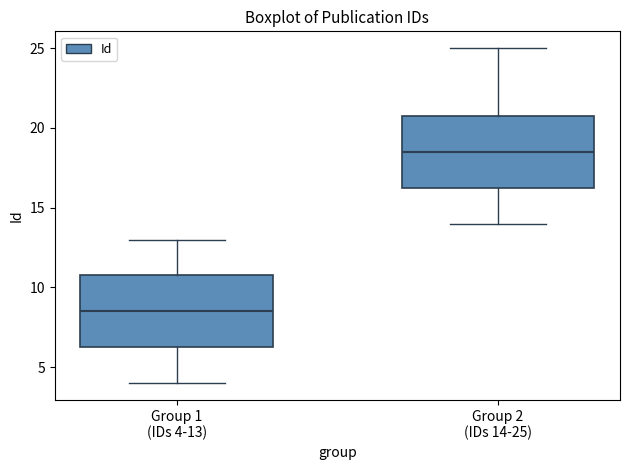

Reading left to right, read every box against the y-axis: the position of its median line, the range the box covers, and the ends of its whiskers. The values are not printed on the chart, so give them approximately, as read against the axis.

Group 1 (IDs 4-13): median 8.5, box 6.5 to 11.0, whiskers 4.0 to 13.0
Group 2 (IDs 14-25): median 18.5, box 16.5 to 21.0, whiskers 14.0 to 25.0